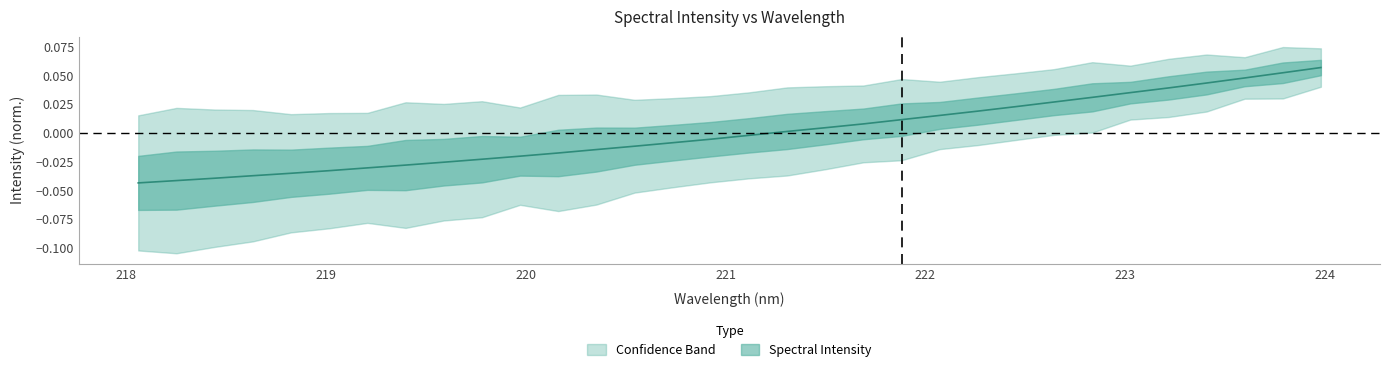

Reading left to right, what are all the values shown in this chart?

218.0596=-0.0	218.2508=-0.0	218.442=-0.0	218.6332=-0.0	218.8244=-0.0	219.0156=-0.0	219.2067=-0.0	219.3979=-0.0	219.589=-0.0	219.7801=-0.0	219.9712=-0.0	220.1623=-0.0	220.3533=-0.0	220.5444=-0.0	220.7354=-0.0	220.9264=-0.0	221.1174=-0.0	221.3083=0.0	221.4993=0.0	221.6902=0.0	221.8812=0.0	222.0721=0.0	222.263=0.0	222.4538=0.0	222.6447=0.0	222.8355=0.0	223.0264=0.0	223.2172=0.0	223.408=0.0	223.5987=0.0	223.7895=0.1	223.9802=0.1